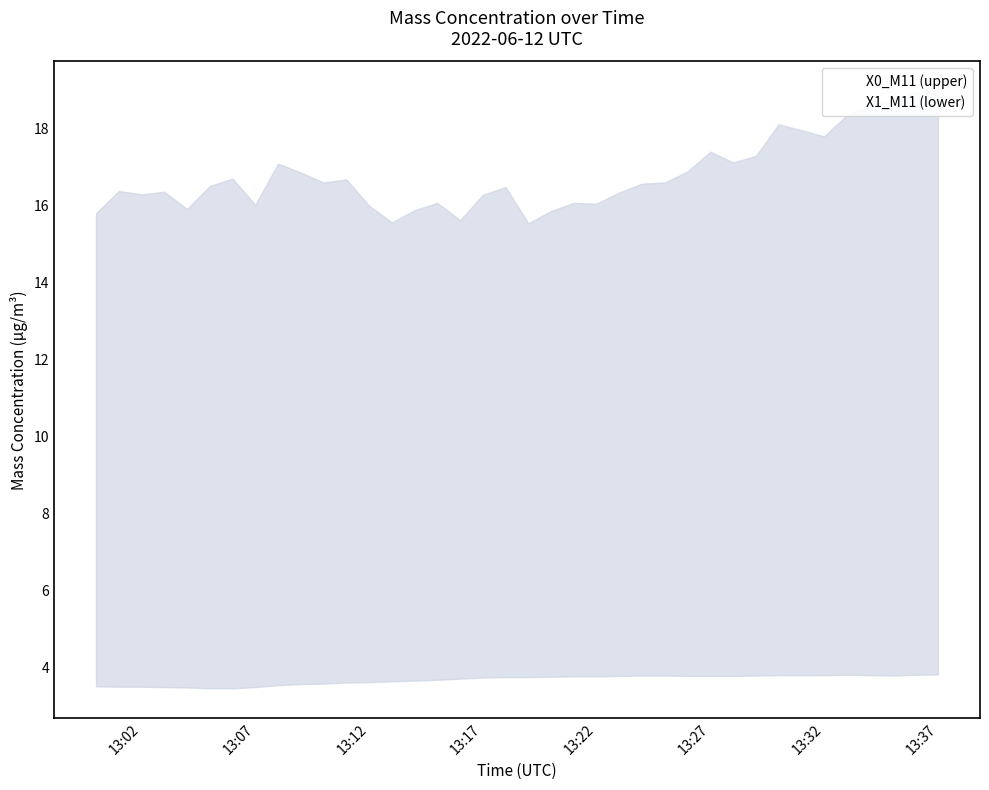

True or false: X0_M11 (upper) and X1_M11 (lower) cross at least once.

False